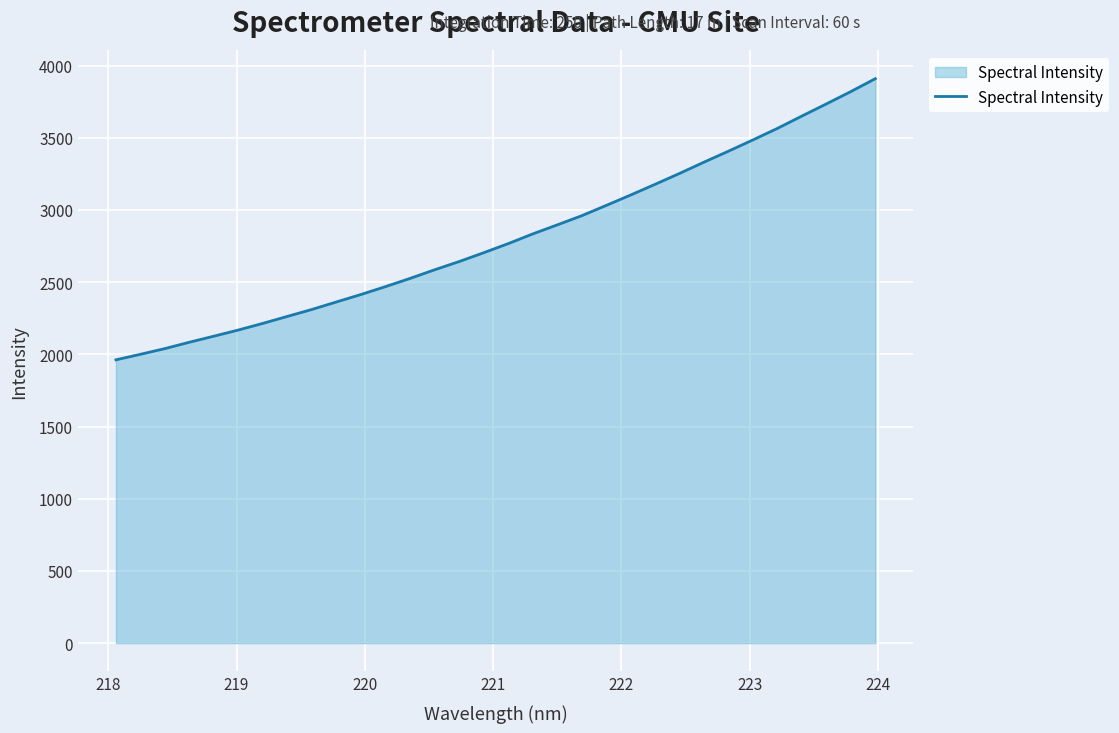

True or false: there are more than 0 points higher than both neighbors.

False